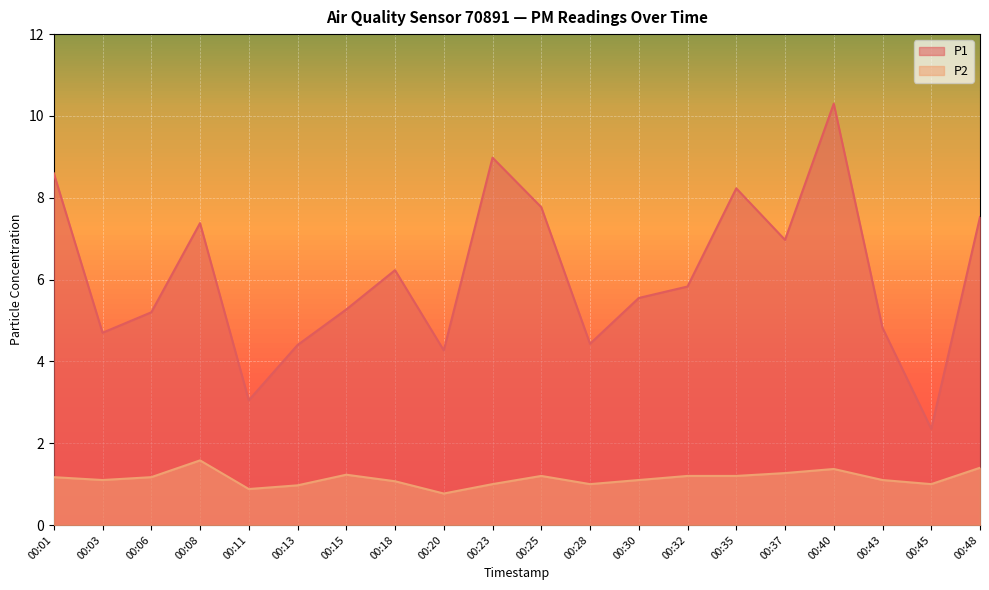

How many interior local valleys does the P2 series have?

5